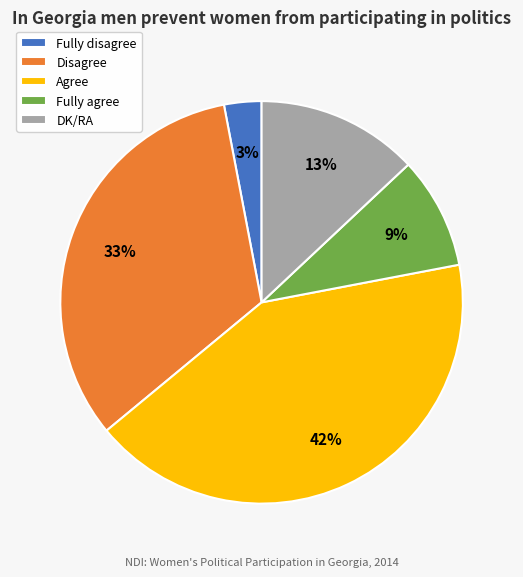

Between Fully disagree and Disagree, which is larger?

Disagree